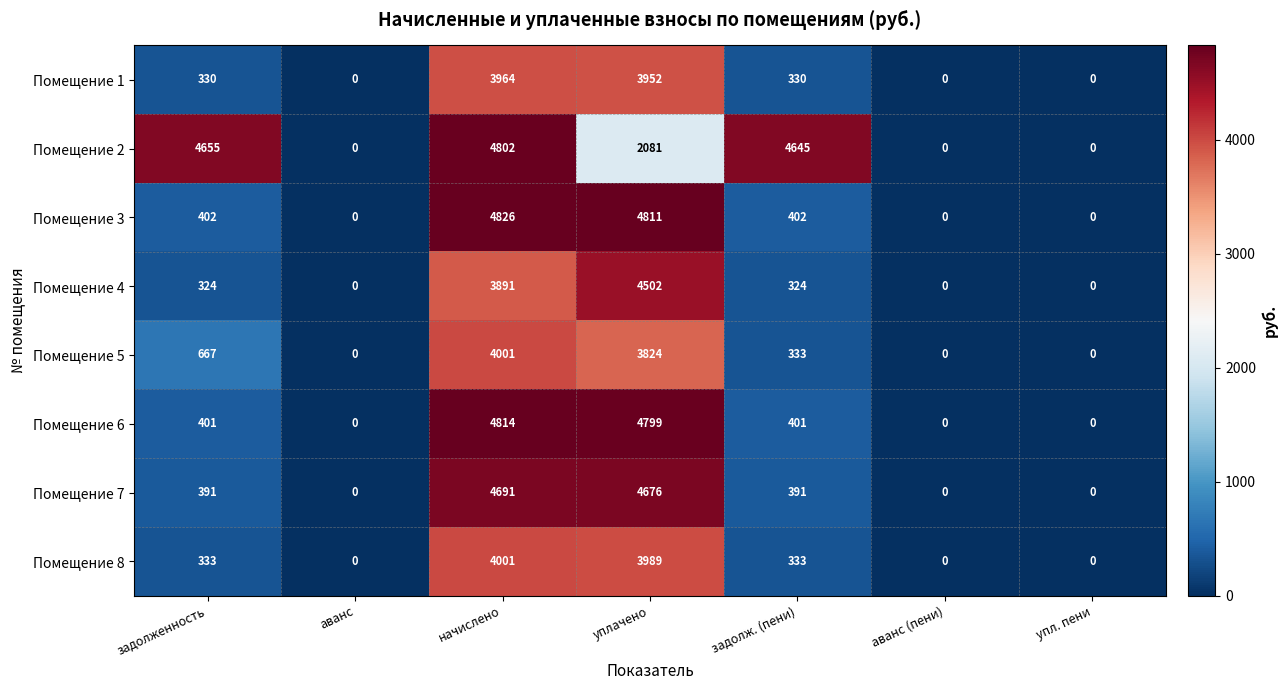

What is the approximate value of Помещение 5 at задолж. (пени), to the nearest 50?

350